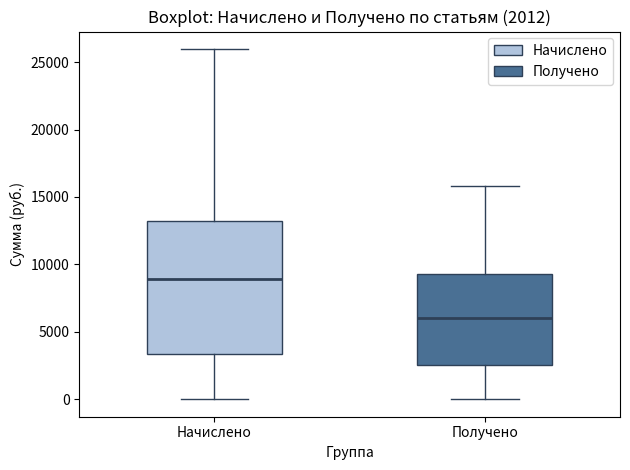

Which box is the tallest, from its lower edge to its upper edge?

Начислено